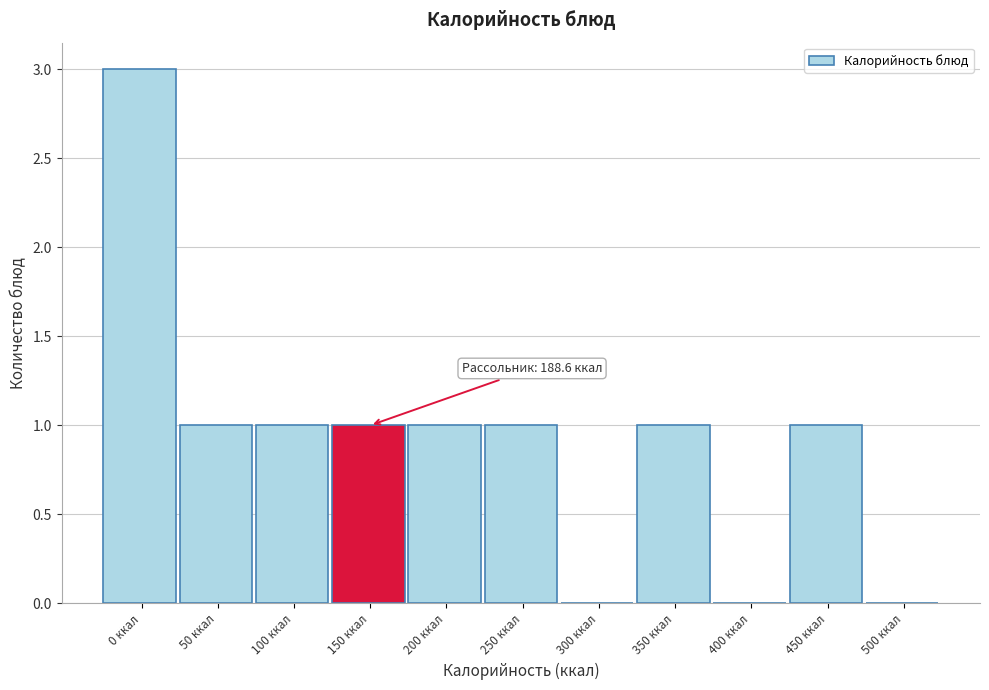

Reading right to left, transcribe all the data shown in this chart.

500 ккал=0	450 ккал=1	400 ккал=0	350 ккал=1	300 ккал=0	250 ккал=1	200 ккал=1	150 ккал=1	100 ккал=1	50 ккал=1	0 ккал=3